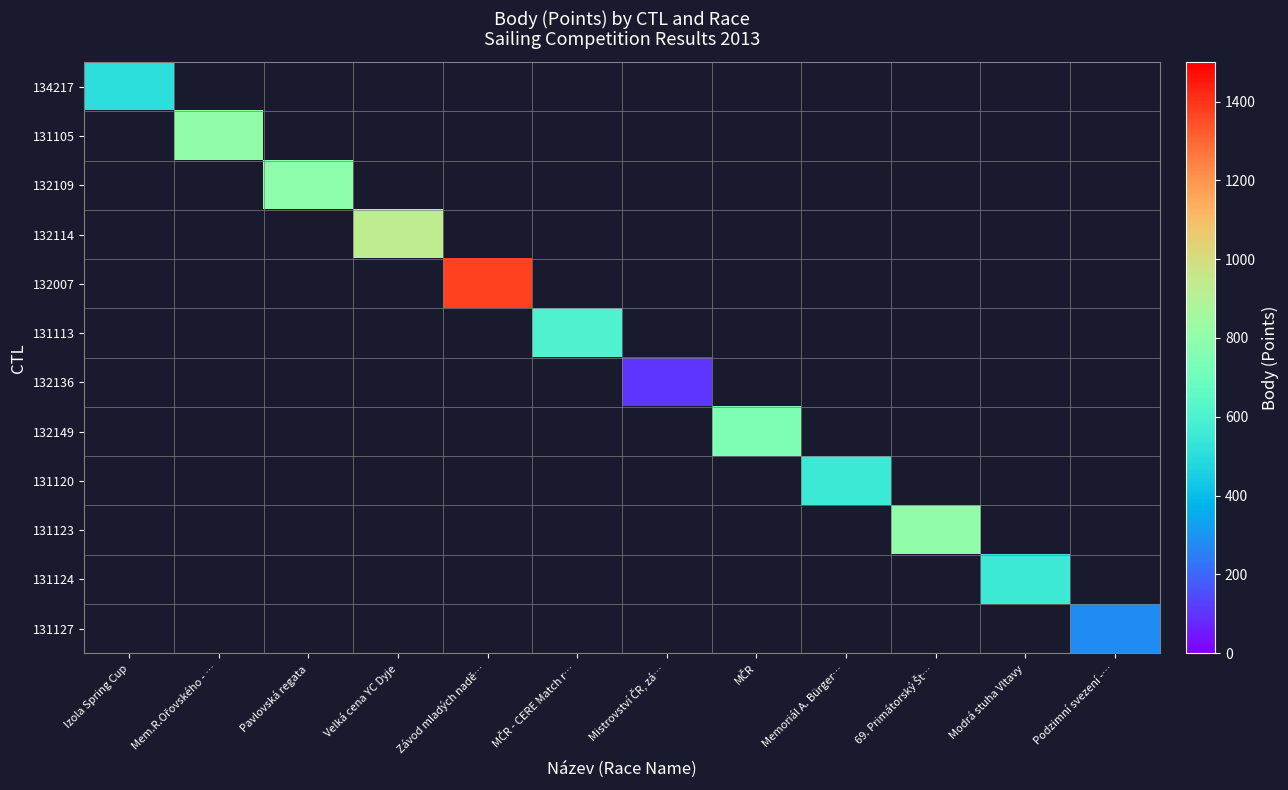

Which label corresponds to the smallest value in the chart?

Mistrovství ČR, zá…